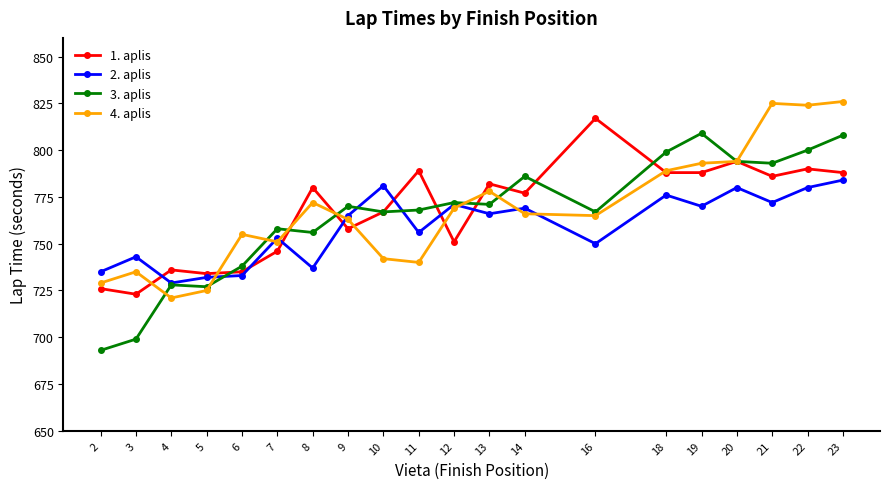

True or false: 2. aplis and 4. aplis intersect in this chart.

True